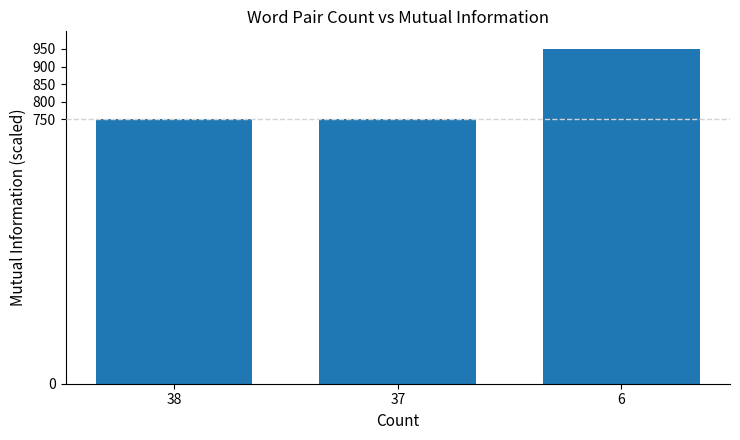

At which category does the chart reach its peak across all series?

6